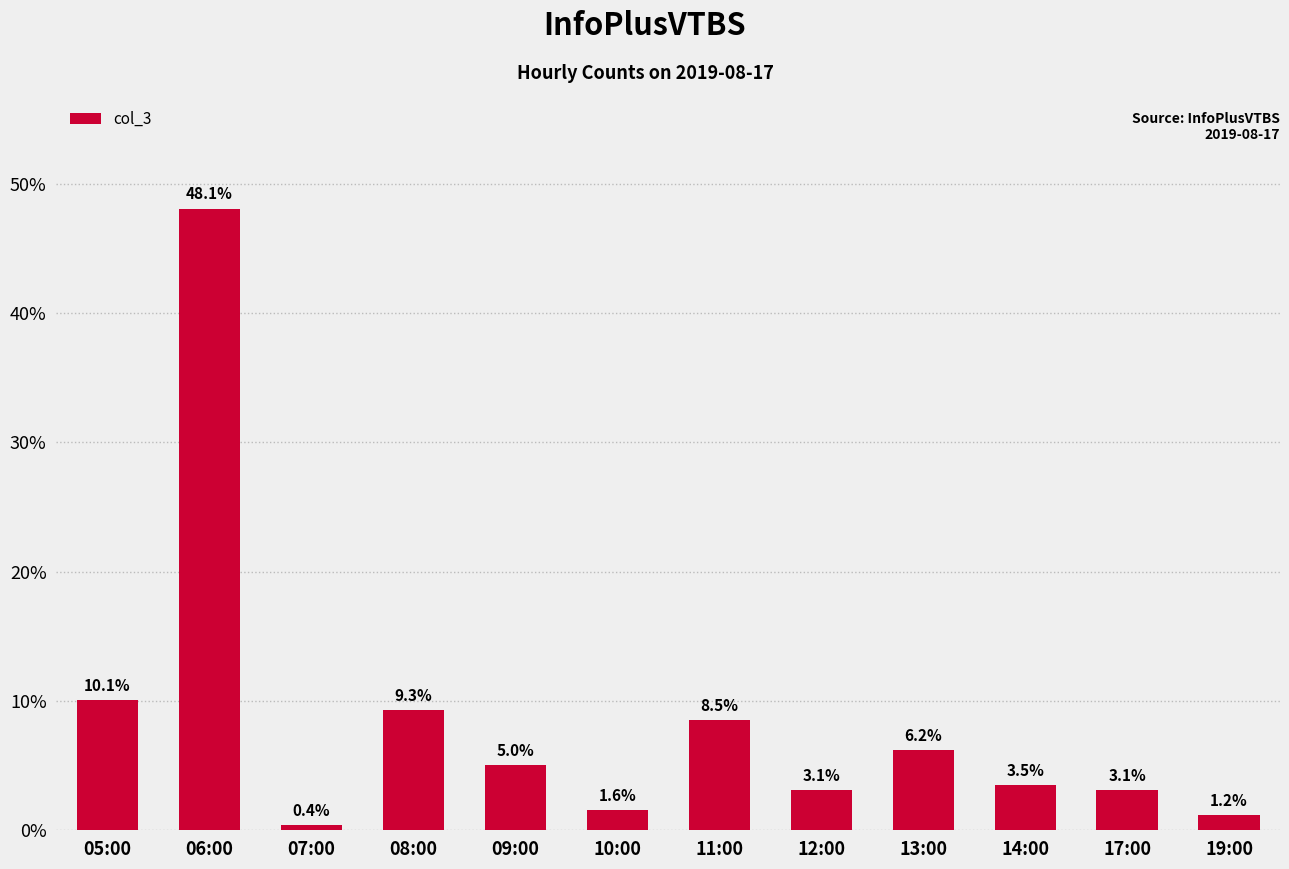

Between 14:00 and 17:00, which is larger?

14:00